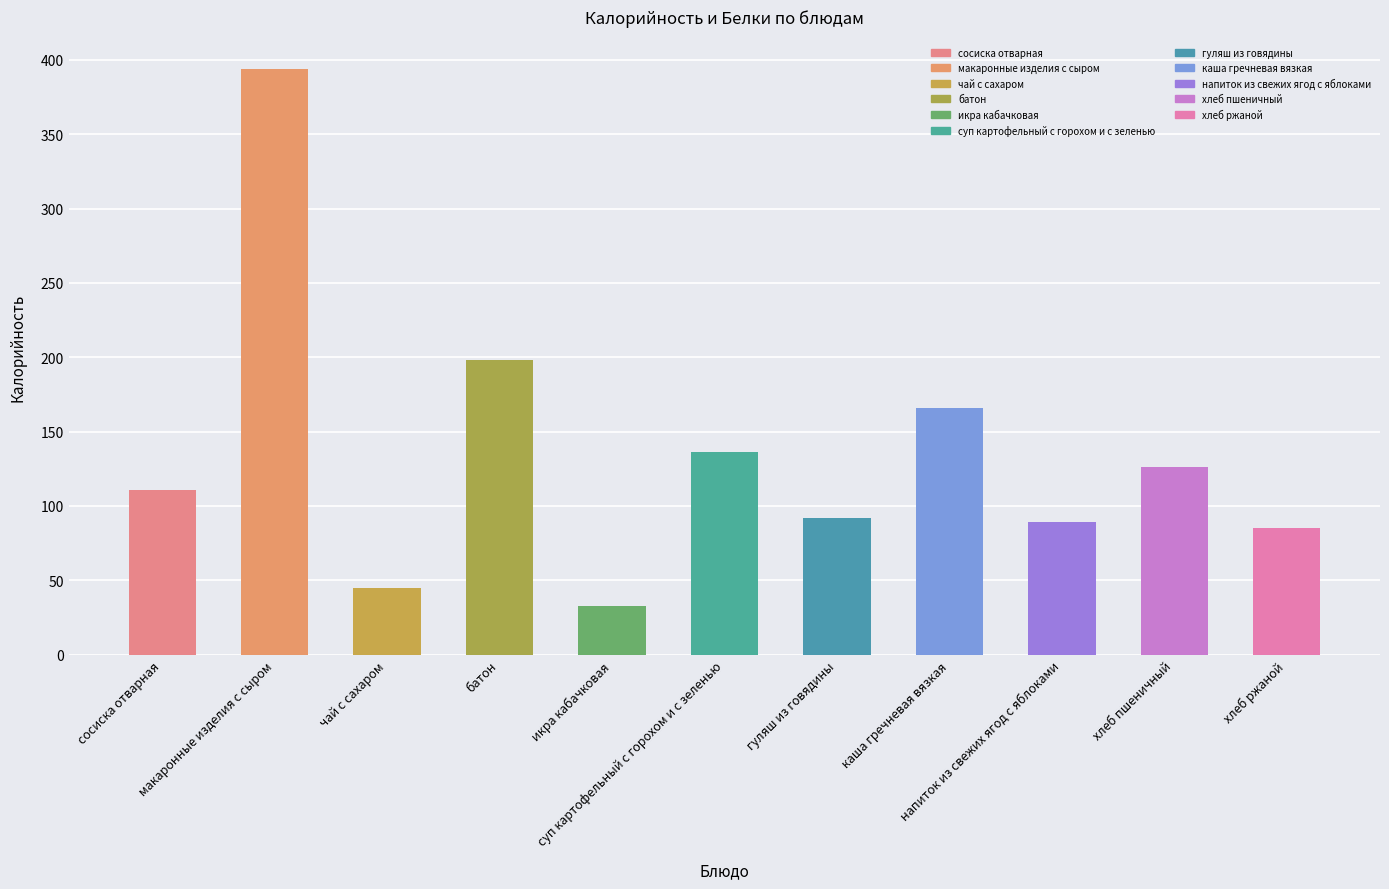

What is the ratio of the value at икра кабачковая to the value at гуляш из говядины?

0.4